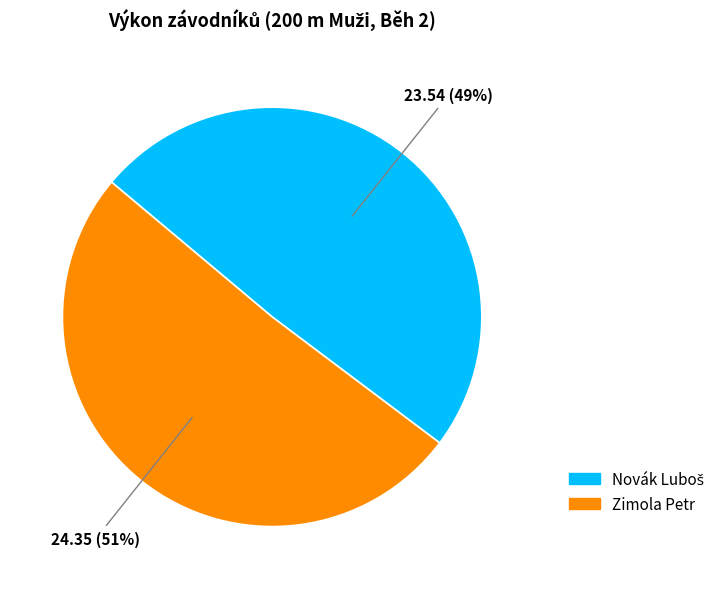

True or false: Zimola Petr accounts for 51% of the total.

True